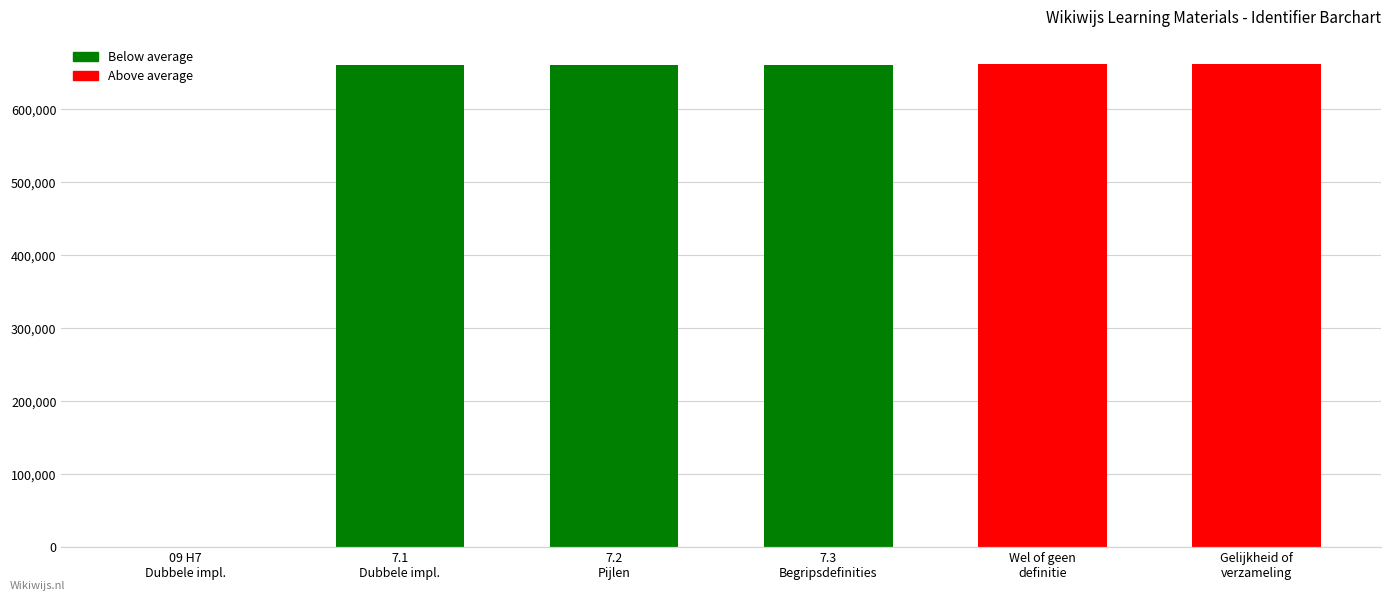

True or false: the data shows 662144 at Gelijkheid of
verzameling.

True